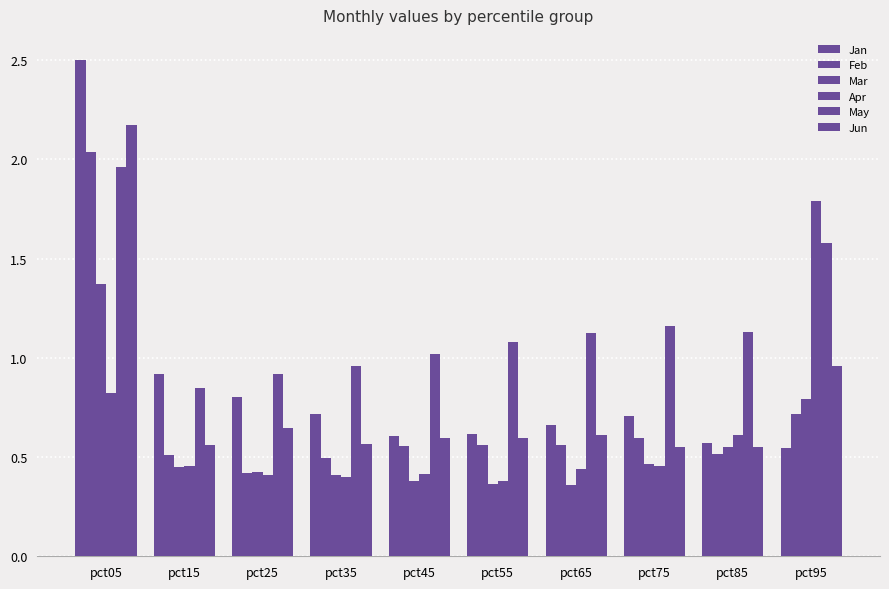

Count the number of data series in this chart.

6